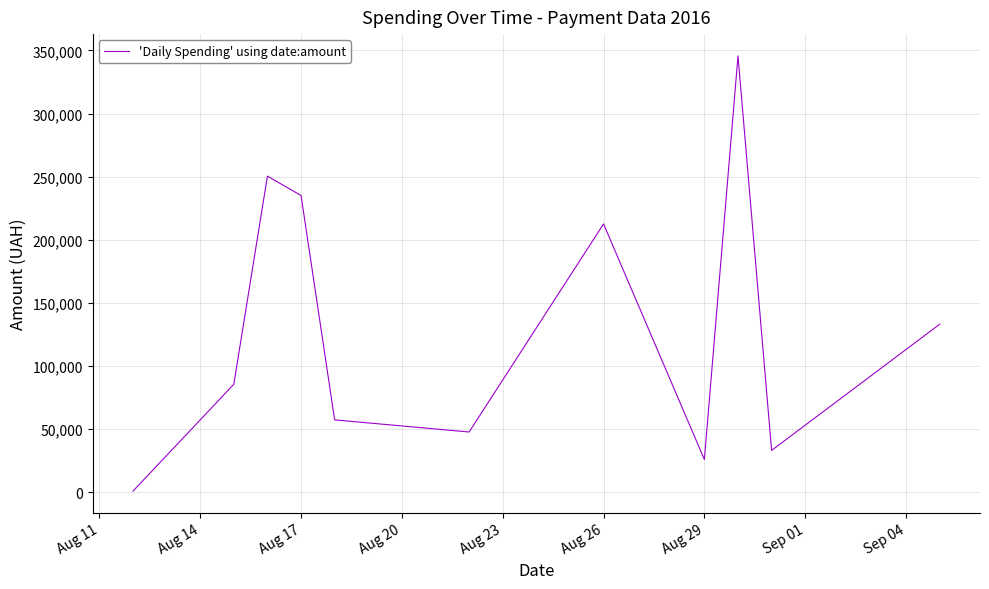

What is the maximum value shown in the chart?

345687.3